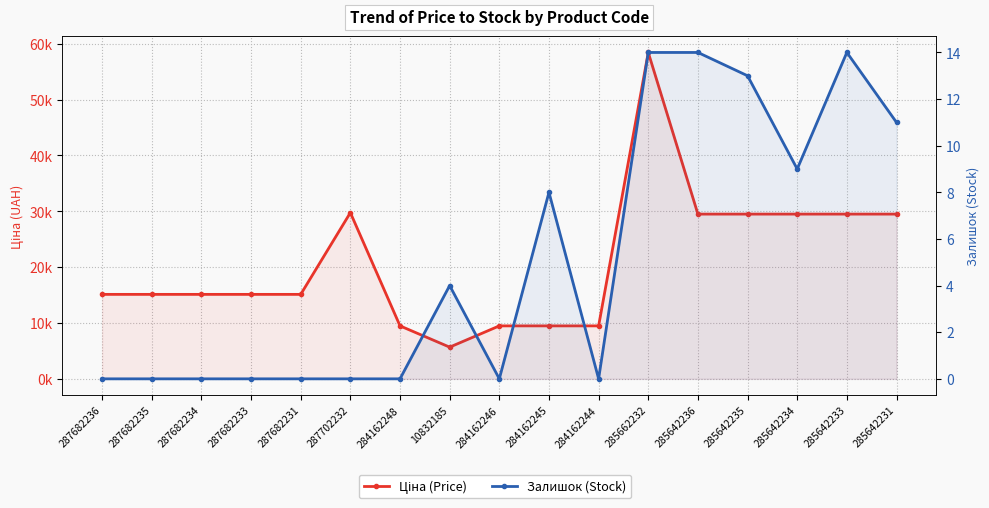

Rank the series by their maximum value, from lowest to highest.

Залишок (Stock), Ціна (Price)